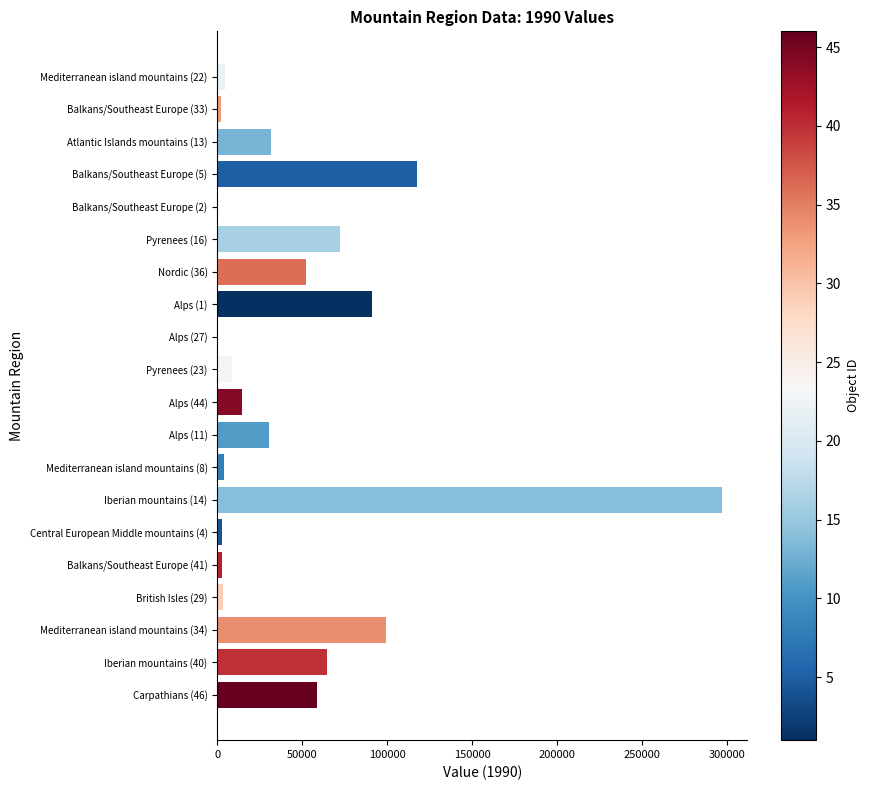

Is it true that the value at Iberian mountains (40) is 110292?

False